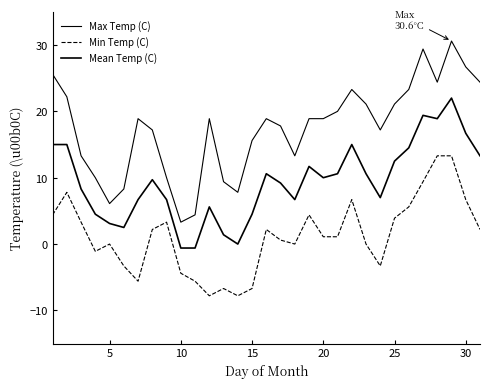

Is this an area chart (filled region under the line)?

No